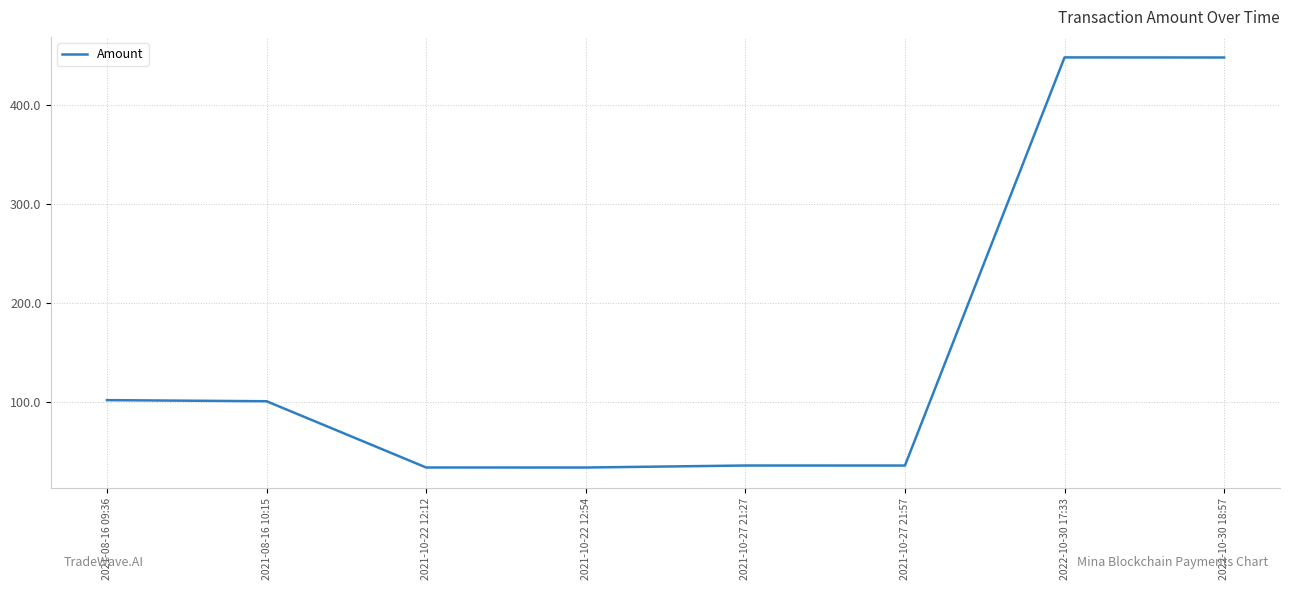

Between 2021-08-16 09:36 and 2021-10-22 12:12, which is larger?

2021-08-16 09:36